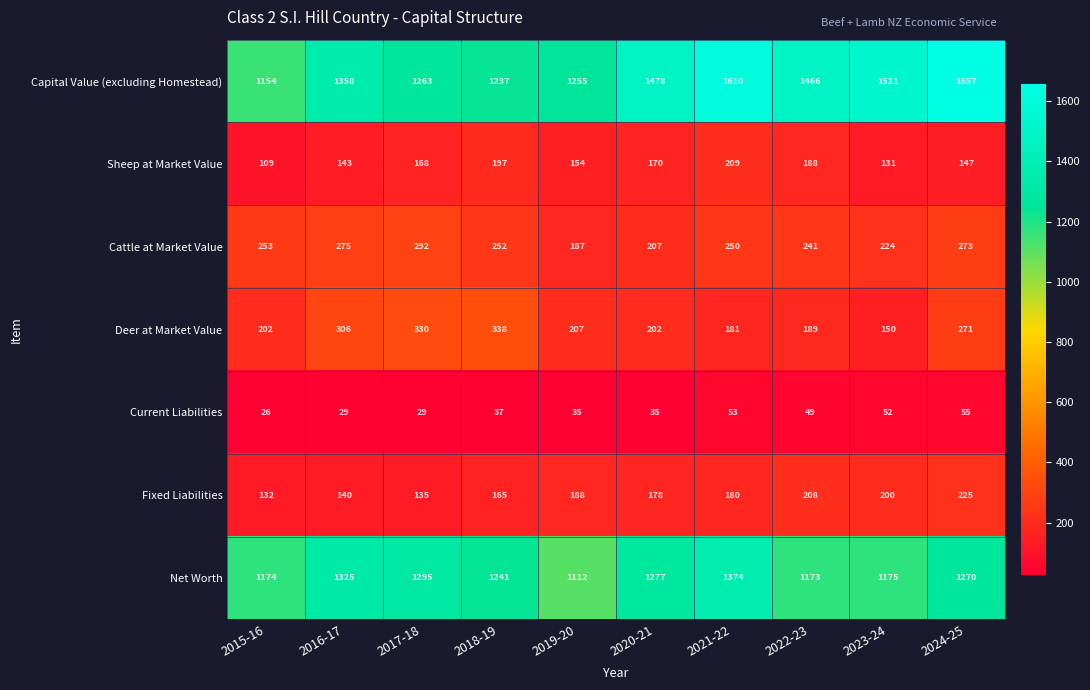

What is the difference between the maximum and second lowest values in the Capital Value (excluding Homestead) series?

420